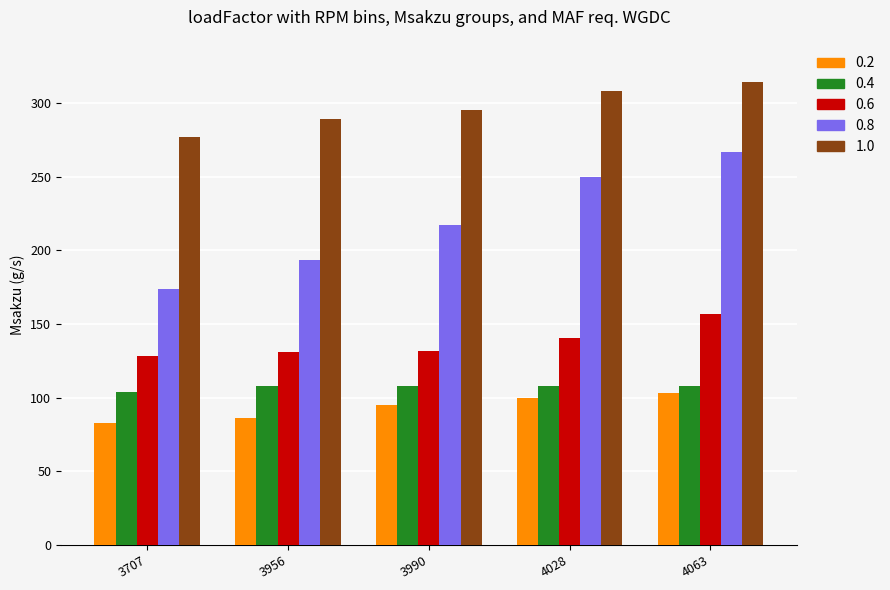

Rank the series by their maximum value, from highest to lowest.

1.0, 0.8, 0.6, 0.4, 0.2